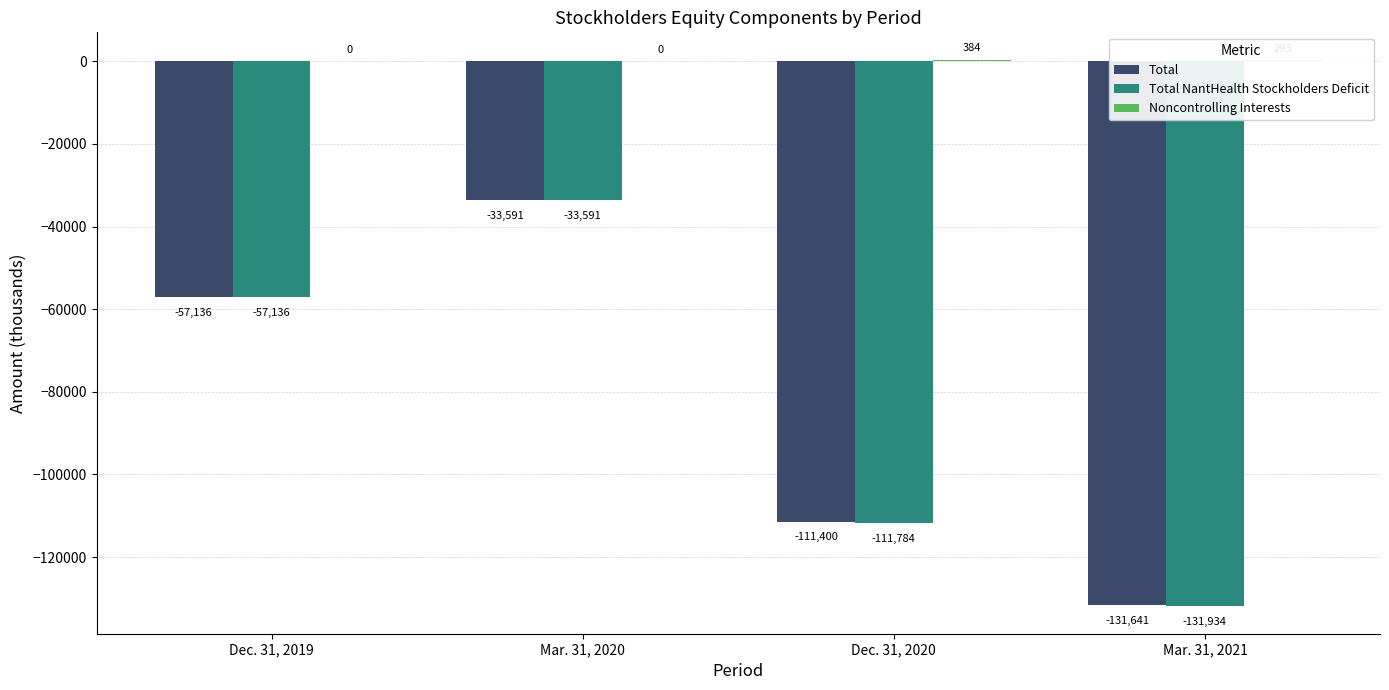

Are the bars grouped side by side (vs. stacked)?

Yes